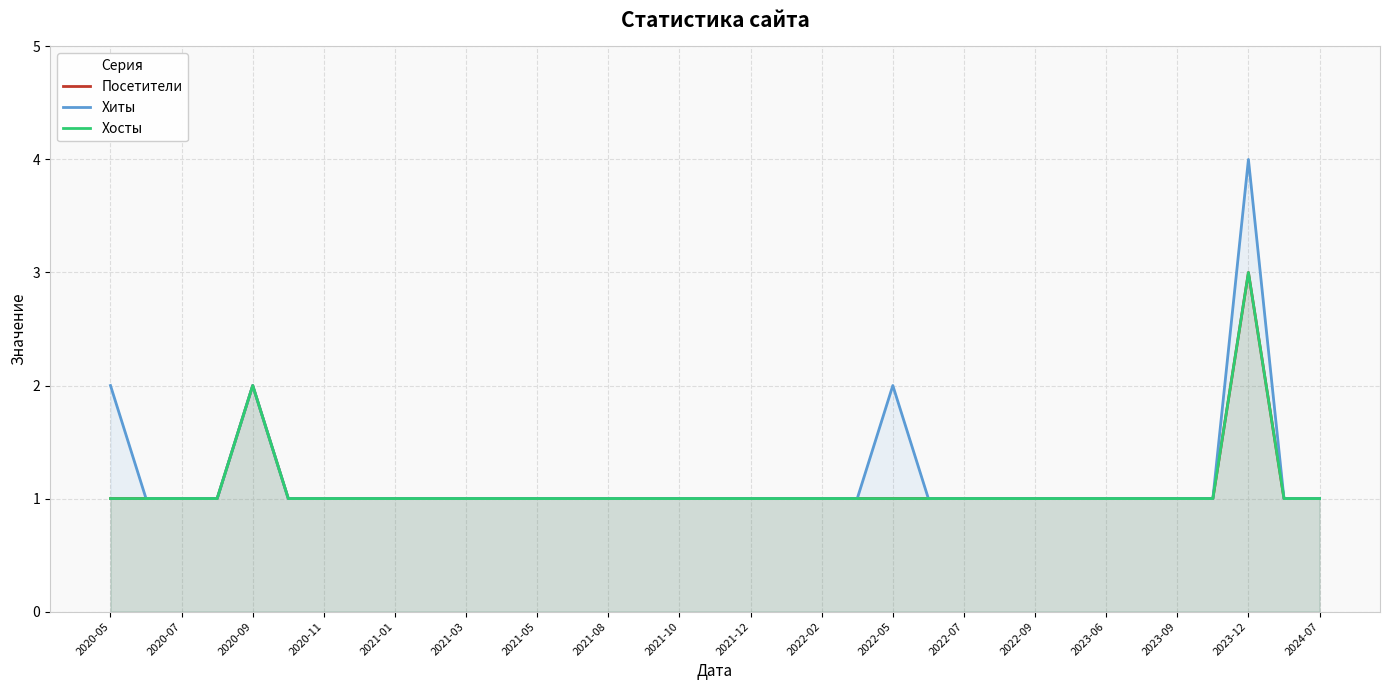

What are all the series names shown in the legend?

Посетители, Хиты, Хосты